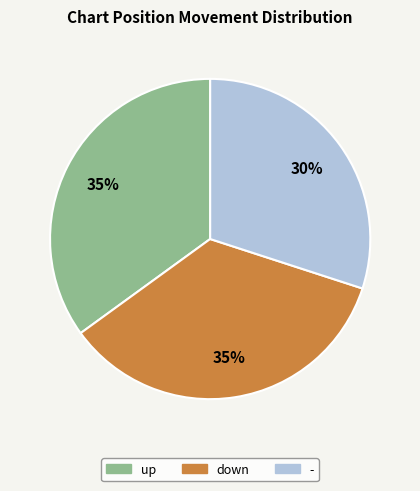

How many slices are in this pie chart?

3